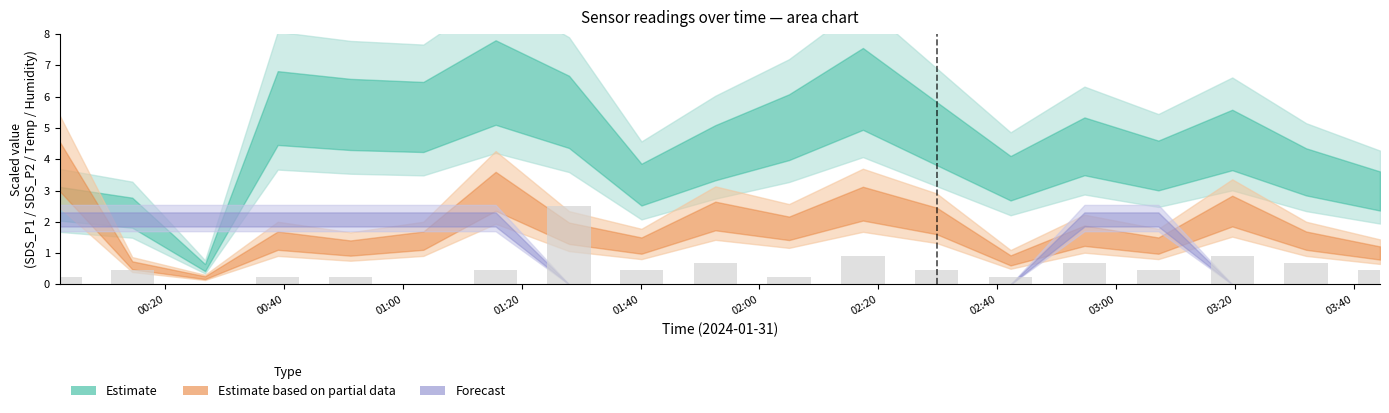

What is the sum of all values?

10.2